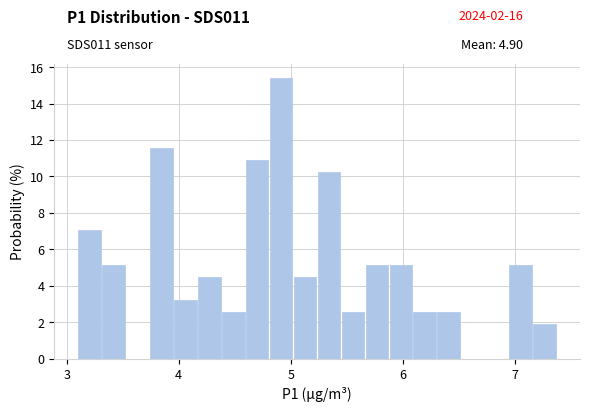

Read against the x-axis, roughly where is the centre of the tallest bar?

4.9